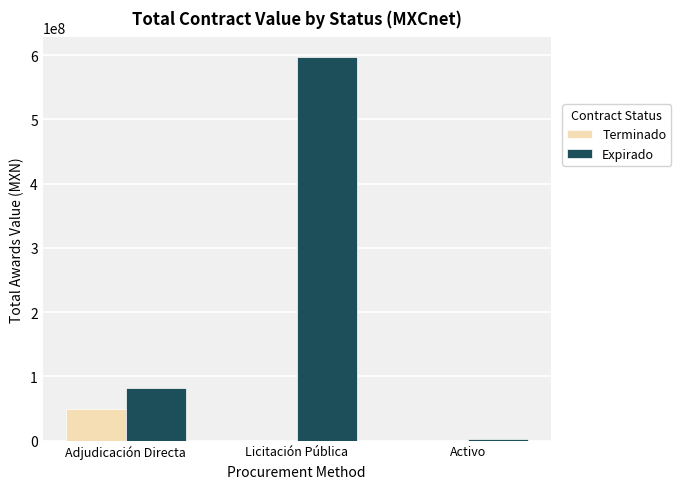

Reading left to right, what are all the values shown in this chart?

Terminado: Adjudicación Directa=48905201.5	Licitación Pública=0.0	Activo=0.0
Expirado: Adjudicación Directa=82552162.8	Licitación Pública=597540747.3	Activo=3007910.6